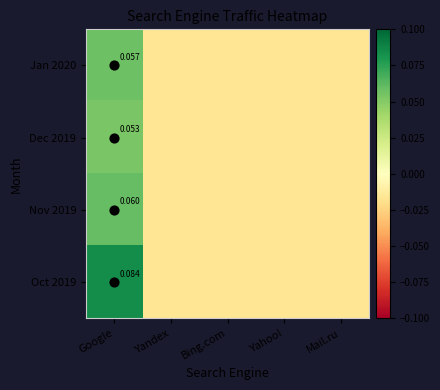

List the labels in order of Jan 2020 value, largest first.

Google, Yandex, Bing.com, Yahoo!, Mail.ru